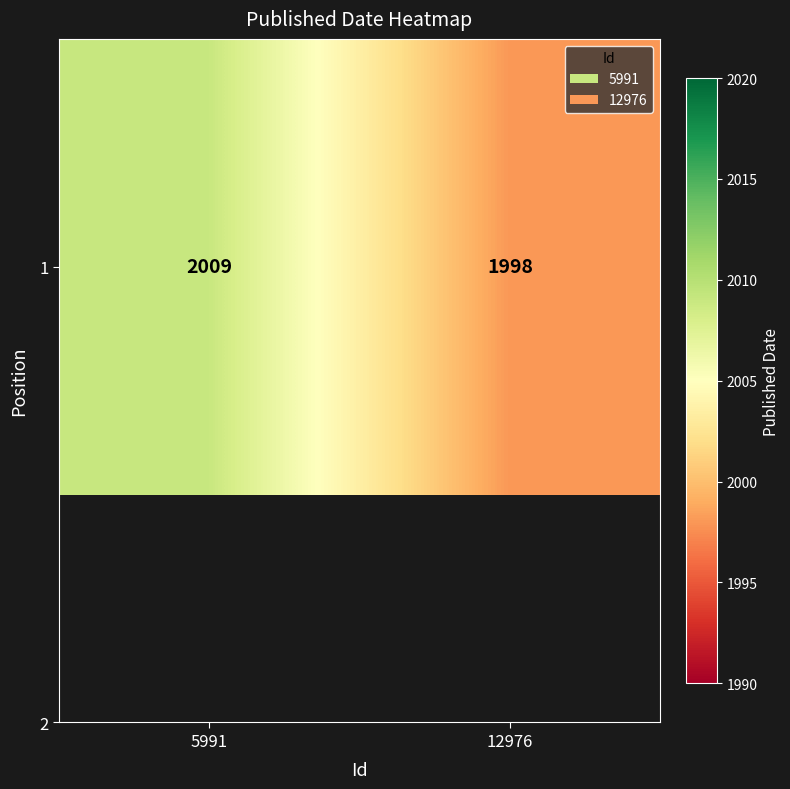

Rank the categories by value from lowest to highest.

12976, 5991